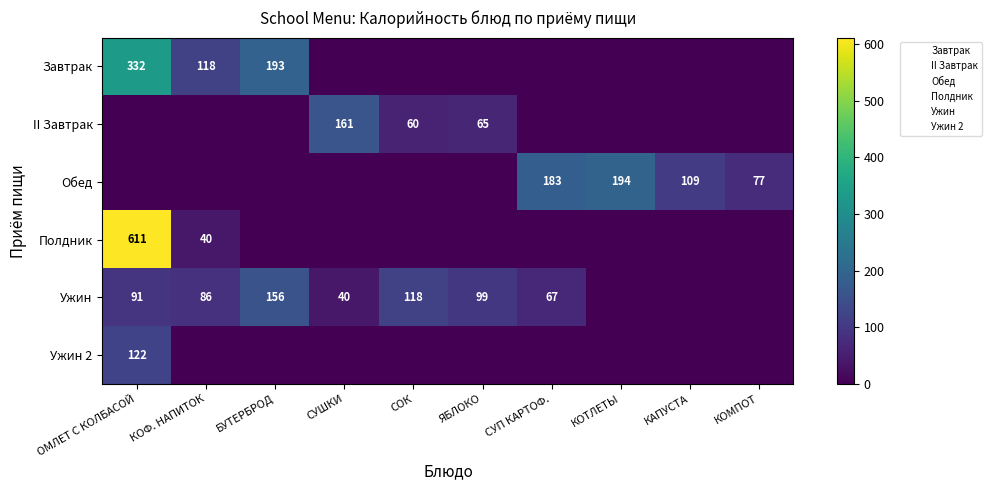

True or false: Ужин has a value of 40 at СУШКИ.

True